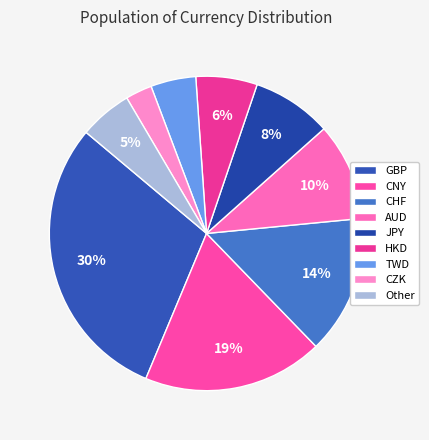

Which slice is the smallest?

CZK